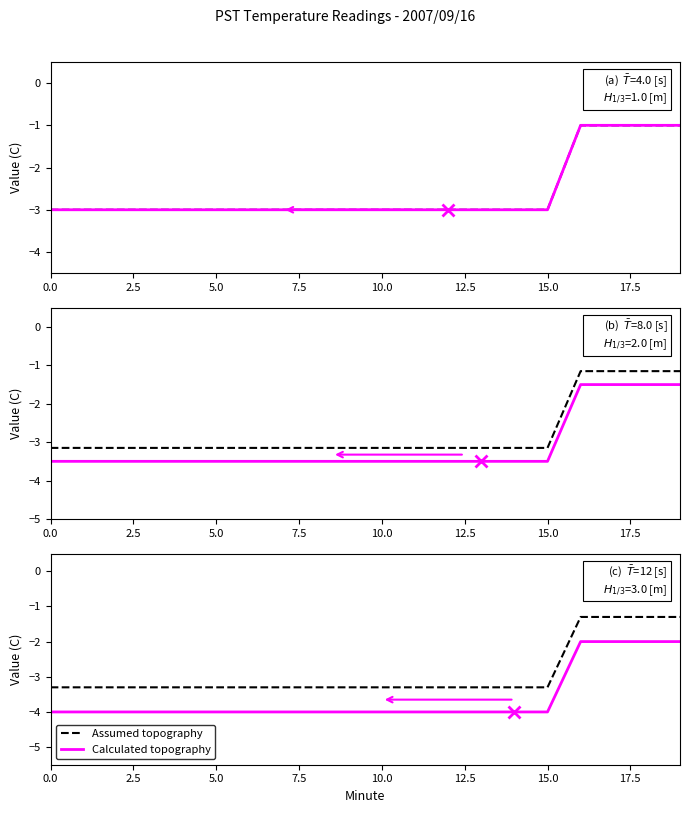

Is it true that Assumed topography equals -2.0 at 13?

False